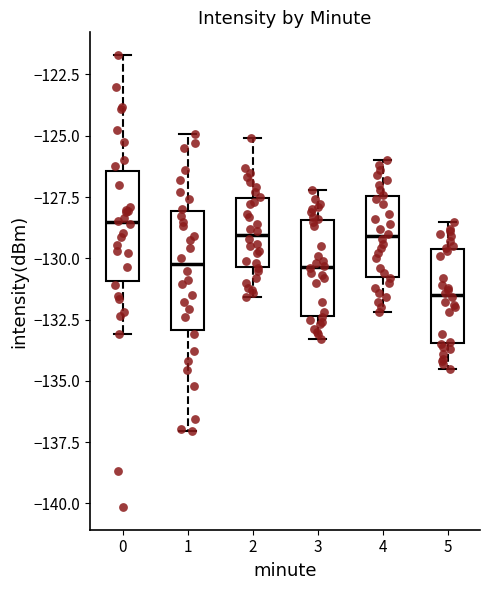

Reading left to right, read every box against the y-axis: the position of its median line, the range the box covers, and the ends of its whiskers. The values are not printed on the chart, so give them approximately, as read against the axis.

0: median -128.5, box -131.0 to -126.5, whiskers -133.0 to -121.5
1: median -130.0, box -133.0 to -128.0, whiskers -137.0 to -125.0
2: median -129.0, box -130.5 to -127.5, whiskers -131.5 to -125.0
3: median -130.5, box -132.5 to -128.5, whiskers -133.5 to -127.0
4: median -129.0, box -130.5 to -127.5, whiskers -132.0 to -126.0
5: median -131.5, box -133.5 to -129.5, whiskers -134.5 to -128.5